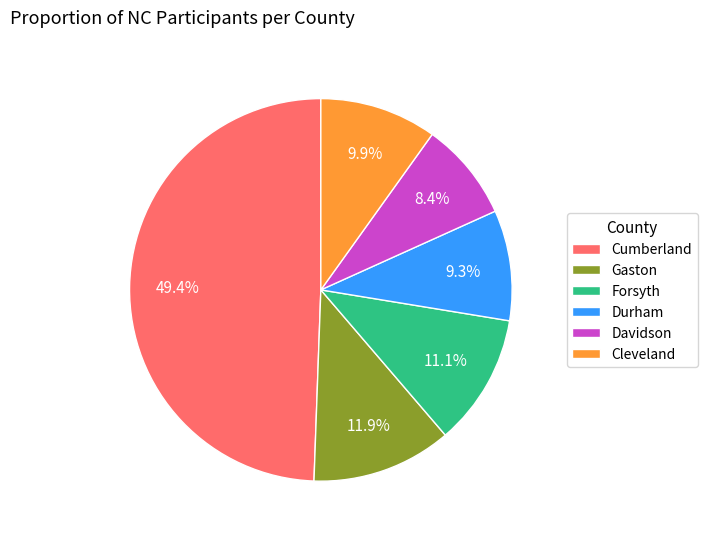

What percentage is NOT represented by Gaston?

88.1%